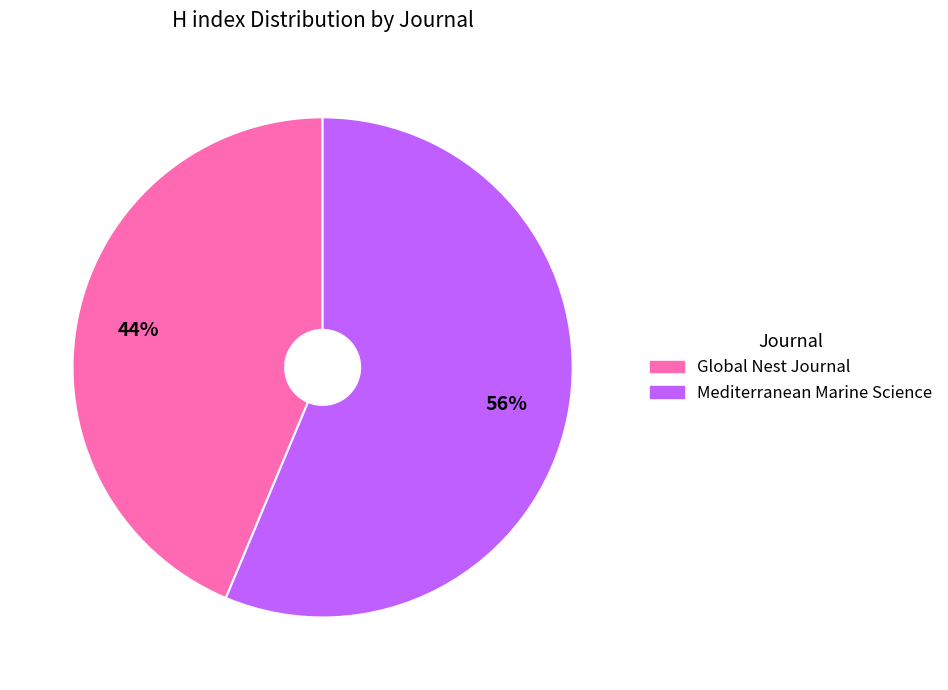

Combined, do Global Nest Journal and Mediterranean Marine Science account for over 50%?

Yes